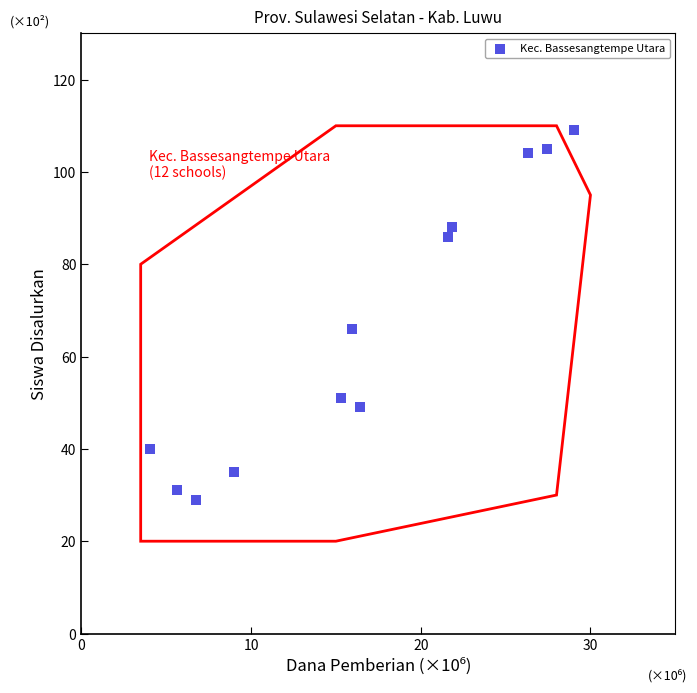

What Y value in the scatter plot is closest to 69?

66